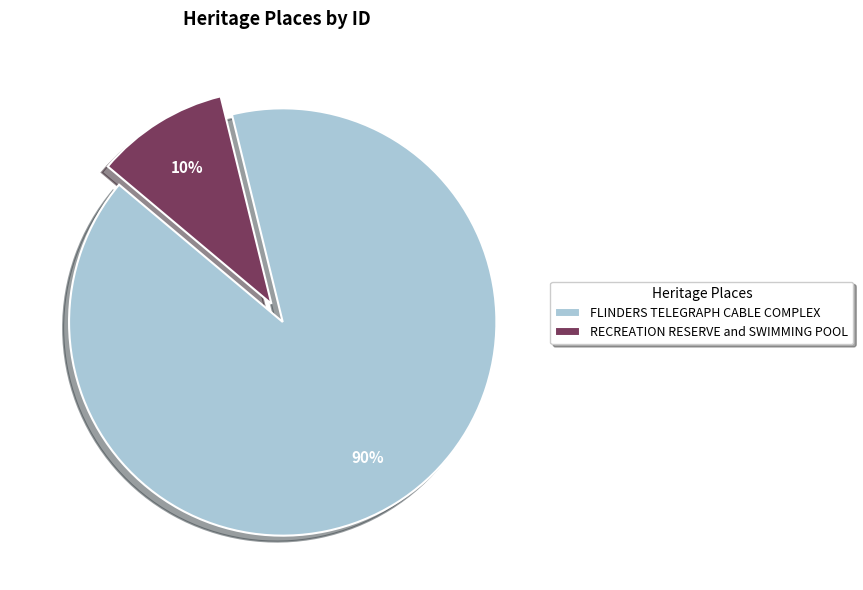

To the nearest percent, what is the average slice percentage?

50%